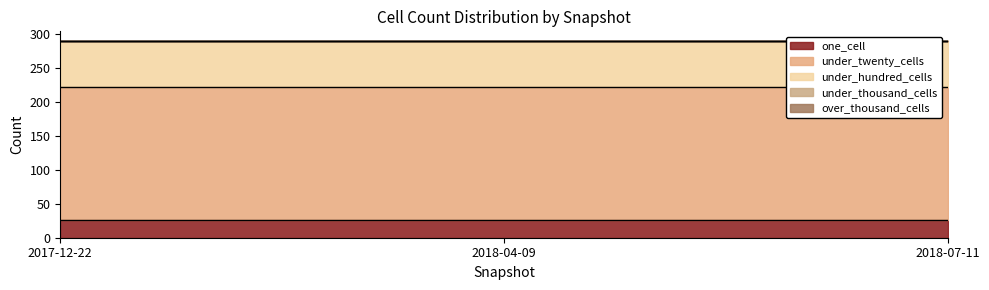

What position from the left is 2018-04-09?

2